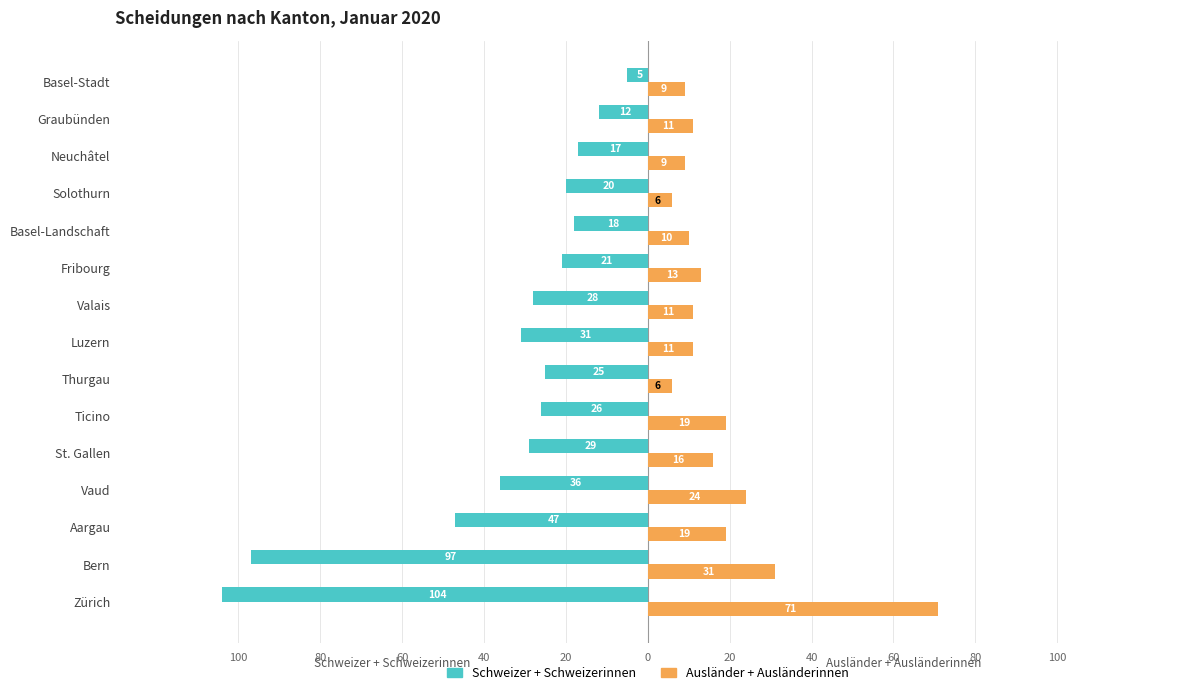

What are all the series names shown in the legend?

Schweizer + Schweizerinnen, Ausländer + Ausländerinnen